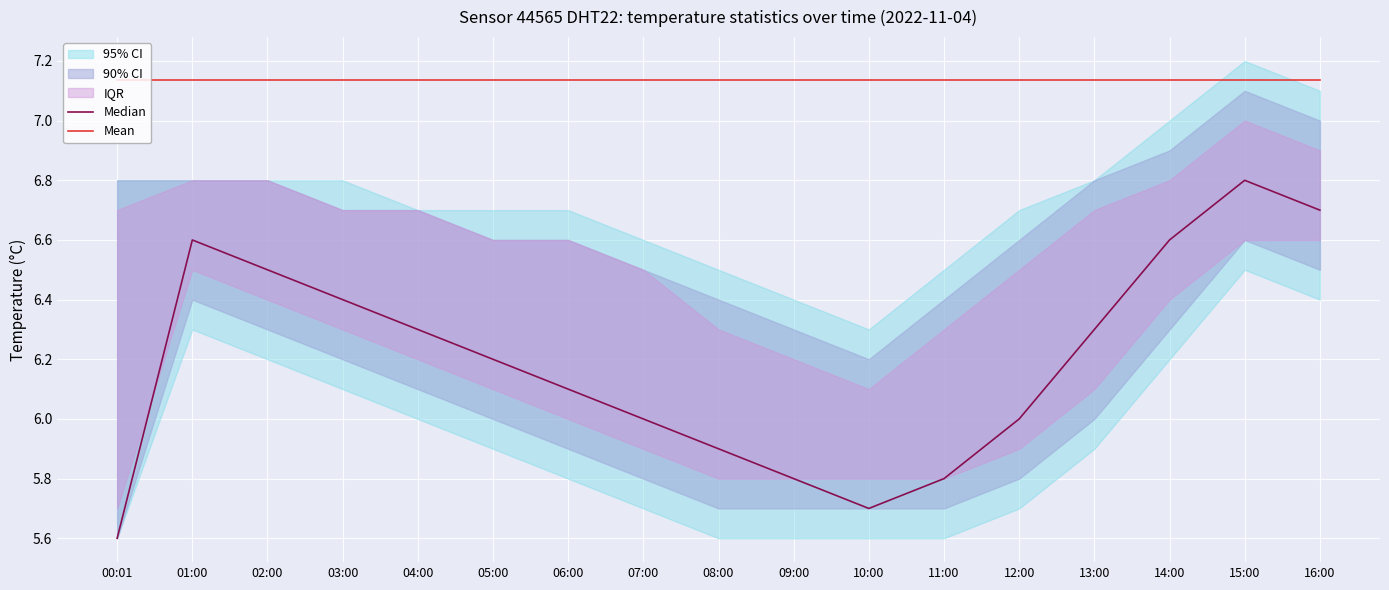

True or false: Mean has more than 2 interior local peaks.

False